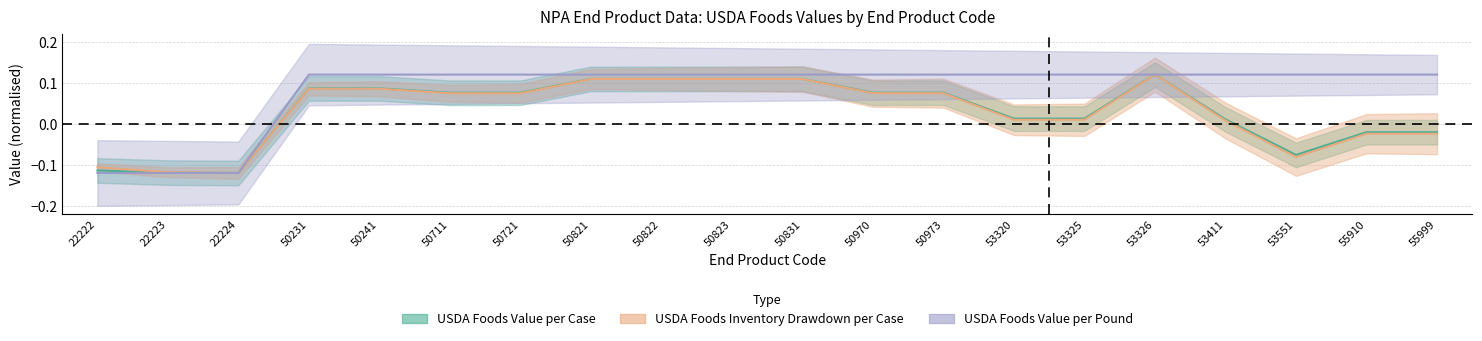

How many data points in USDA Foods Value per Case are above 0?

14